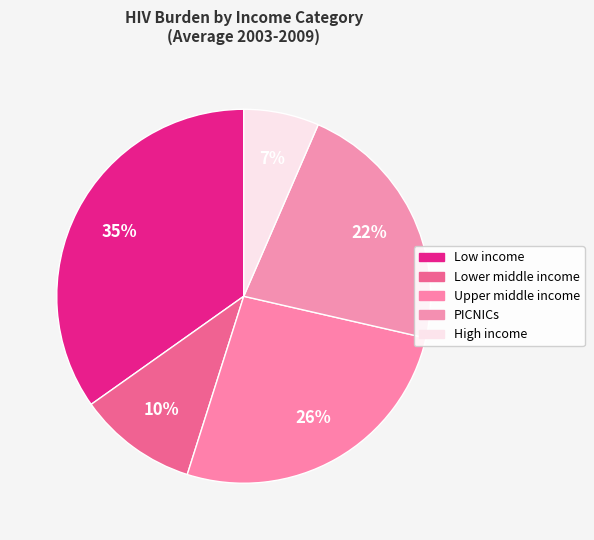

Is it true that Low income is 28% of the pie?

False